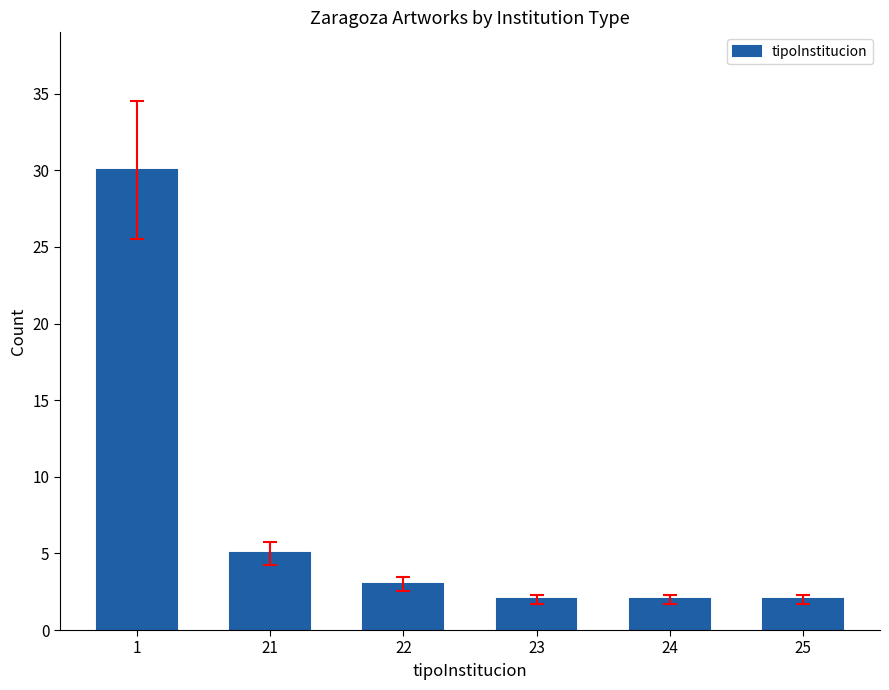

At which label is the value closest to 16?

21